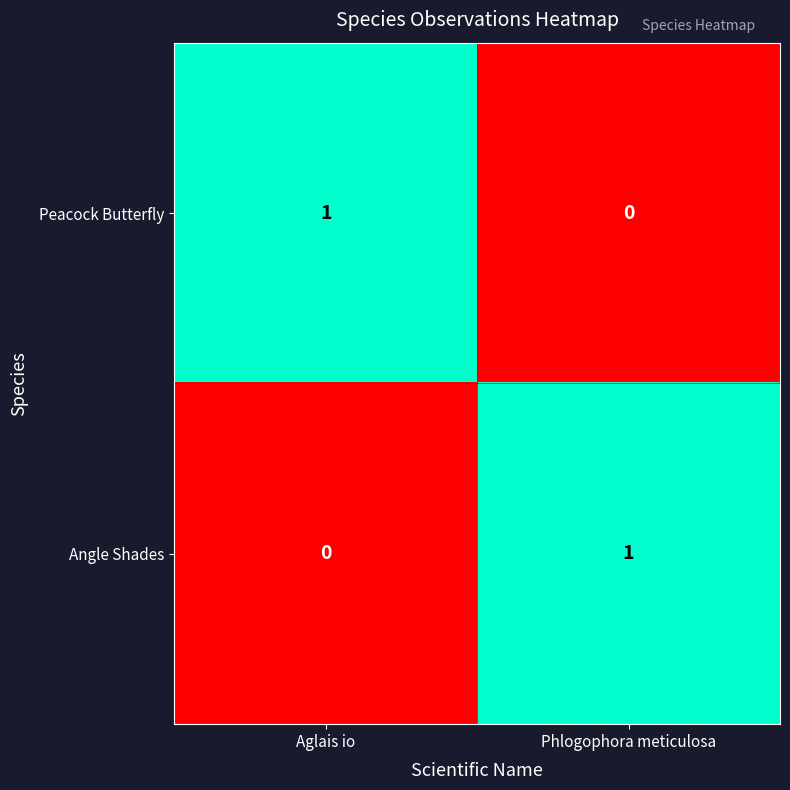

Is the value of Peacock Butterfly at Aglais io greater than the value of Angle Shades at Aglais io?

Yes